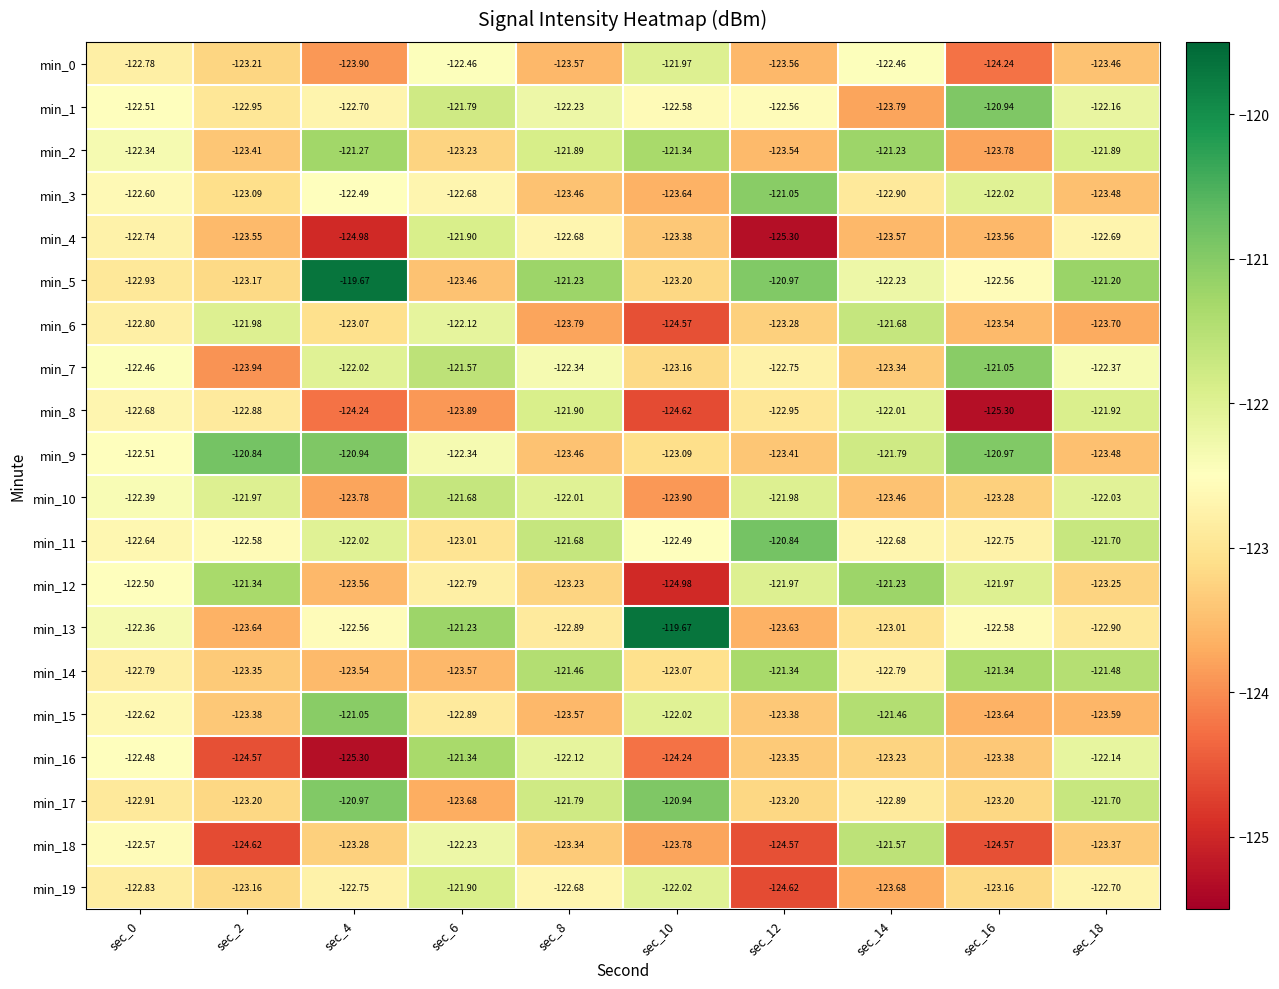

Is the value of min_14 at sec_10 greater than the value of min_12 at sec_0?

No